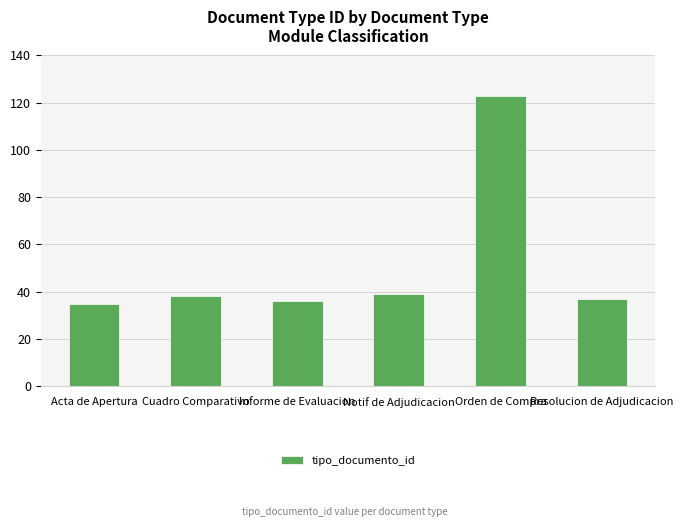

Read the value at Notif de Adjudicacion.

39